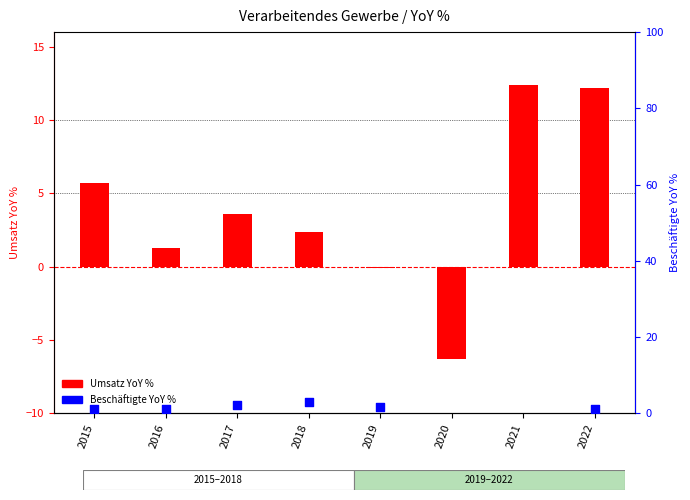

At which category is the sum across all series the highest?

2022